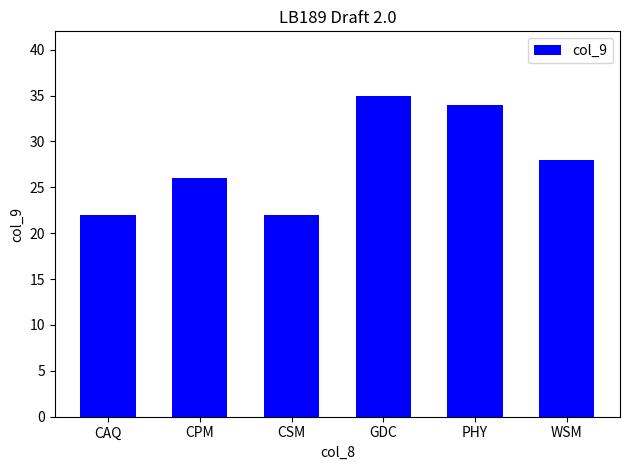

What is the sum of the values at CAQ and CPM?

48